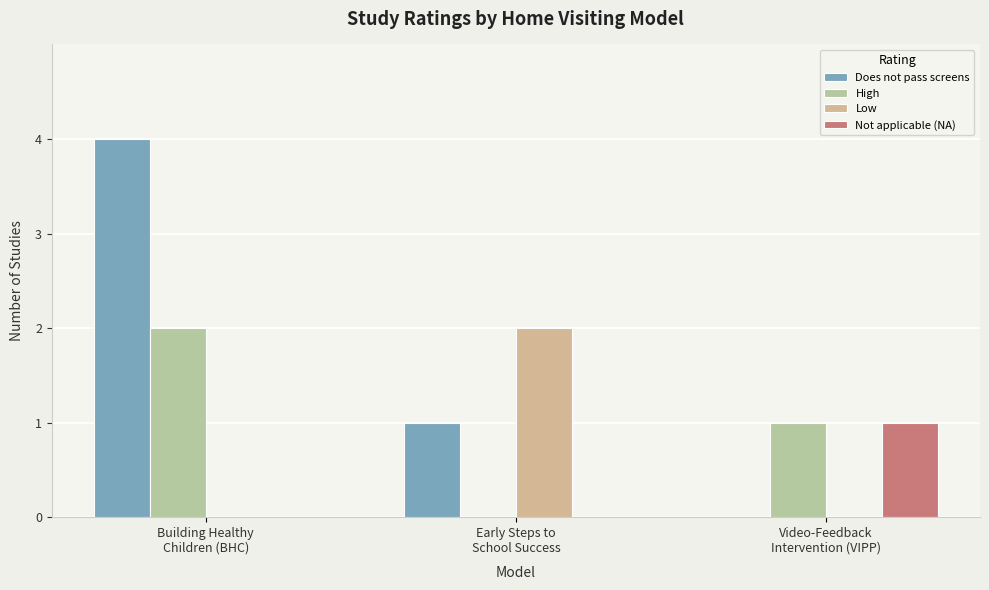

Count the High values in the range 0 to 2.

3